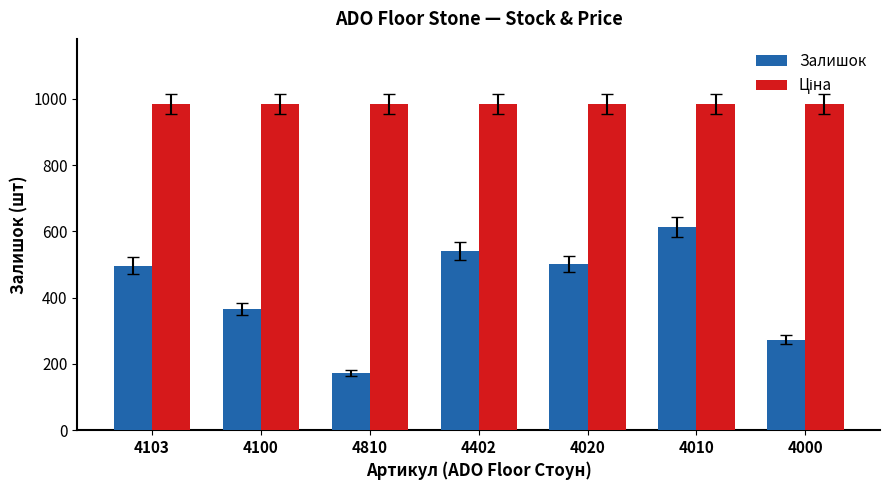

What is the spread (max minus min) of values at 4100?

617